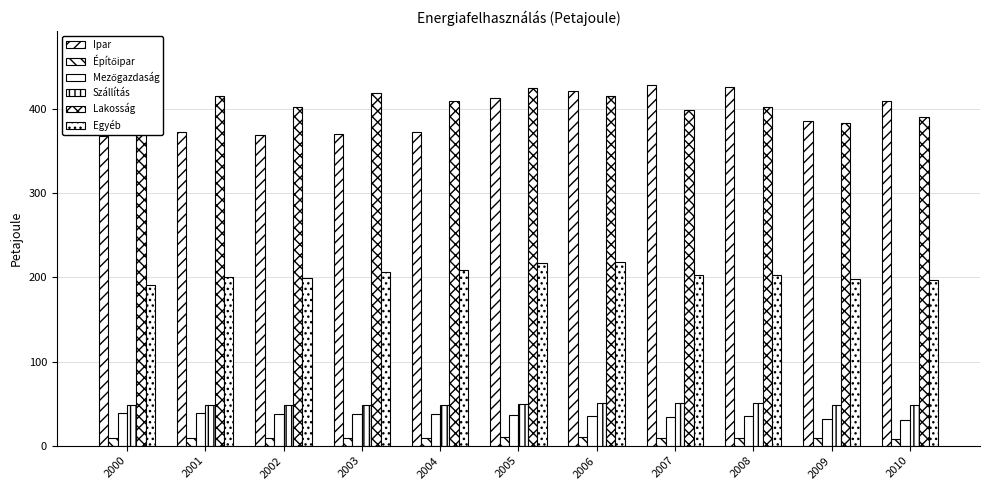

Does the chart contain any negative values?

No